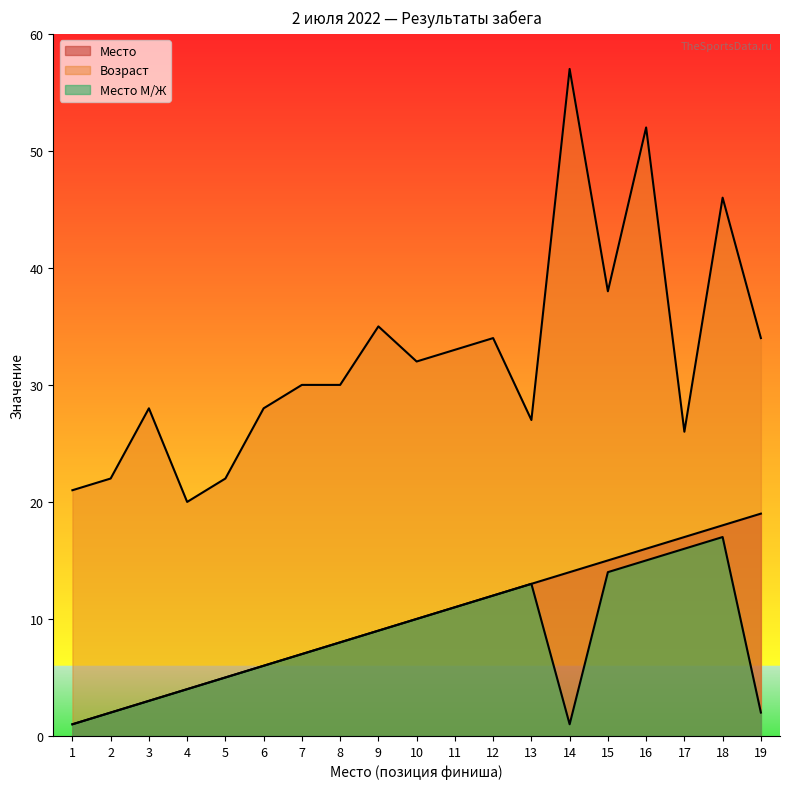

At which label does Место reach its minimum?

1